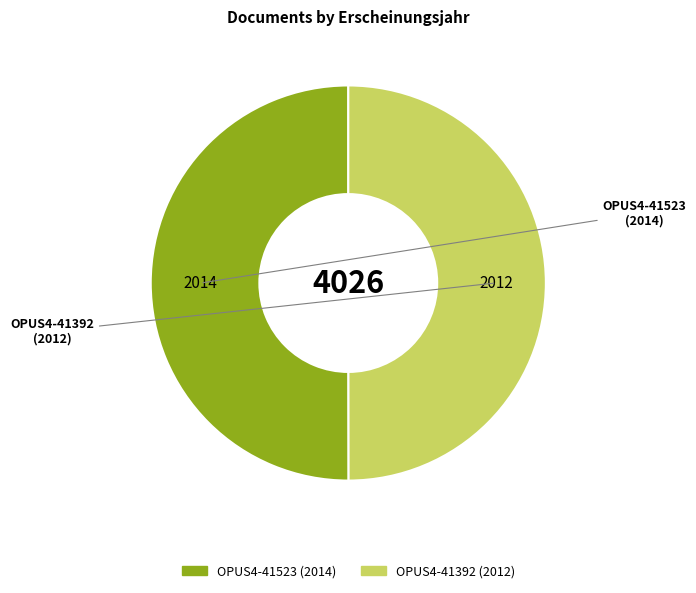

Do OPUS4-41523 and OPUS4-41392 together represent more than half of the pie?

Yes